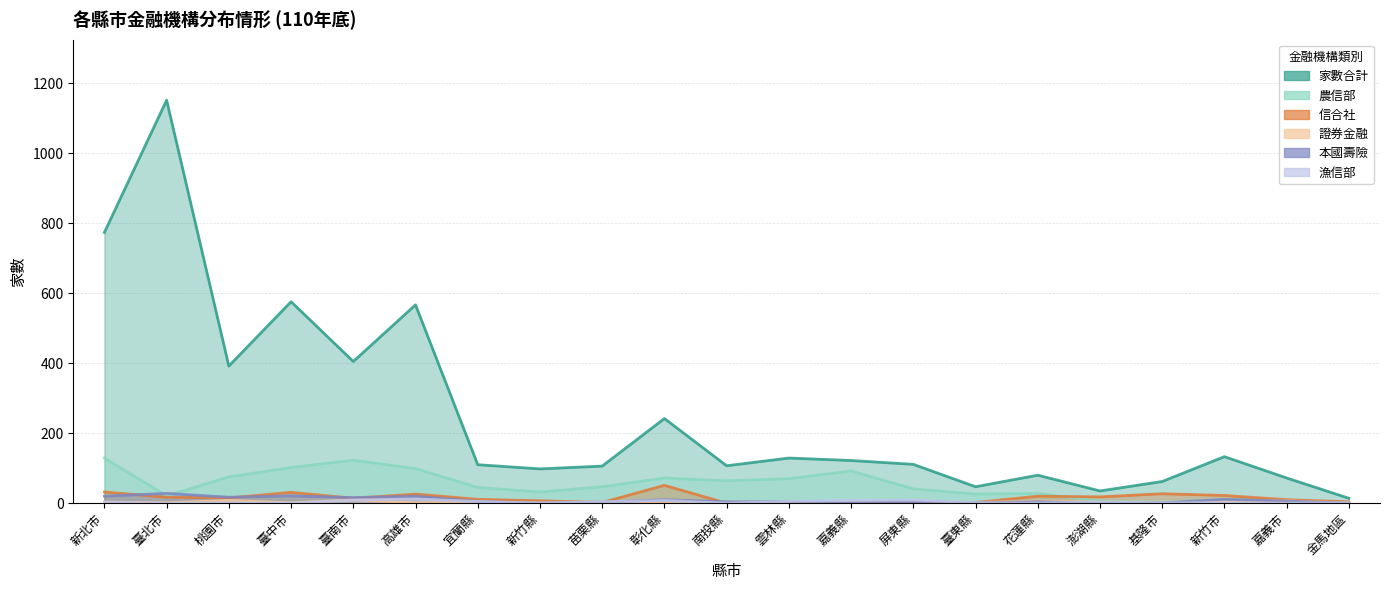

What is the sum of the 信合社 values at 屏東縣 and 臺南市?

14